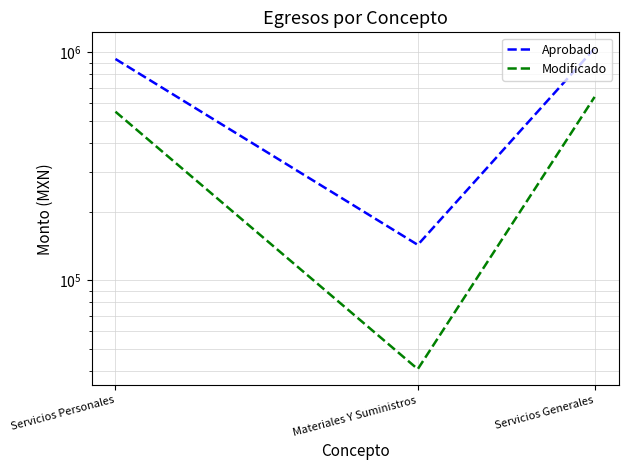

Where does the Aprobado series first go above 935500?

Servicios Generales